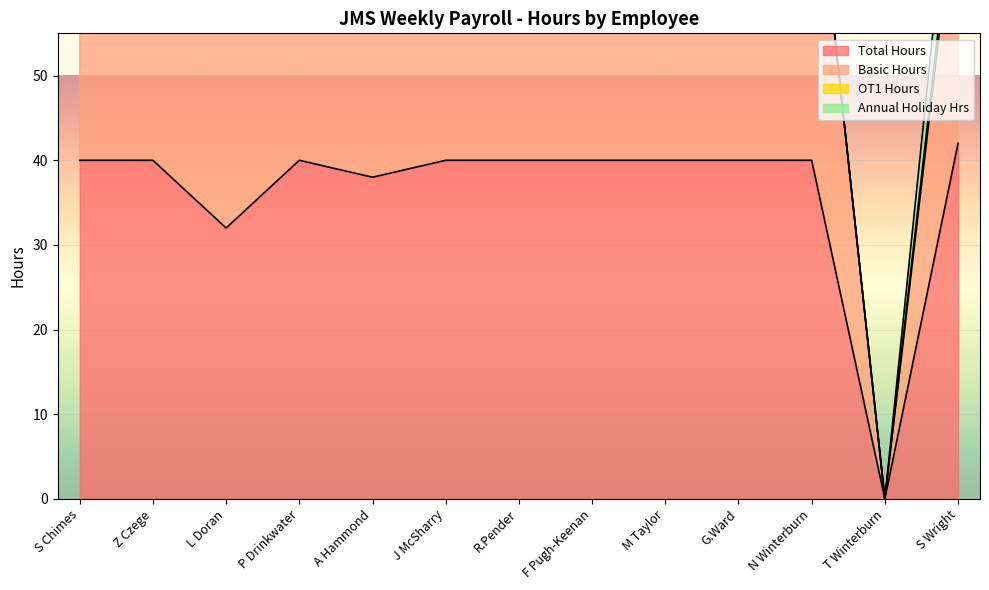

Which category has the lowest value in the Total Hours series?

T Winterburn